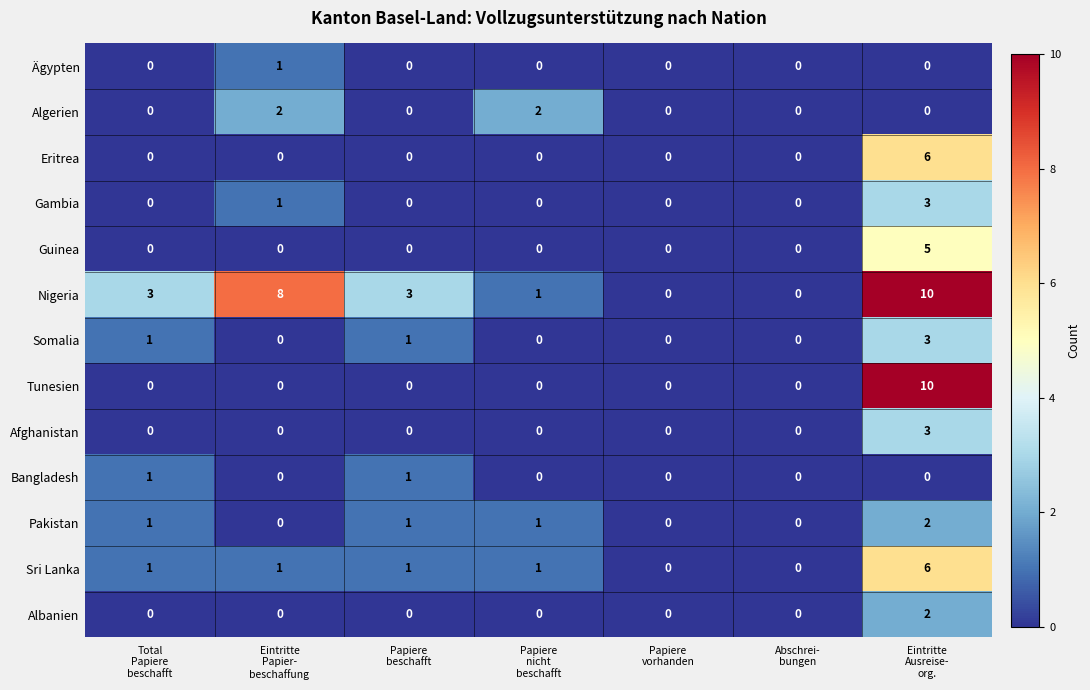

Count the Nigeria values in the range 0 to 8.

6